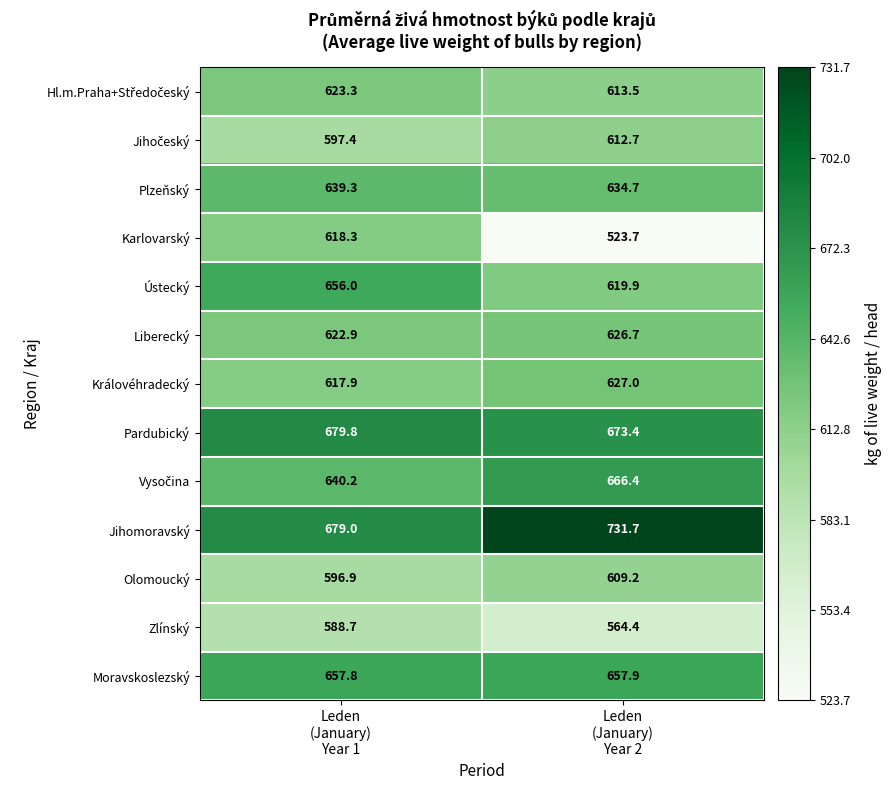

What is the minimum value shown in the chart?

523.7